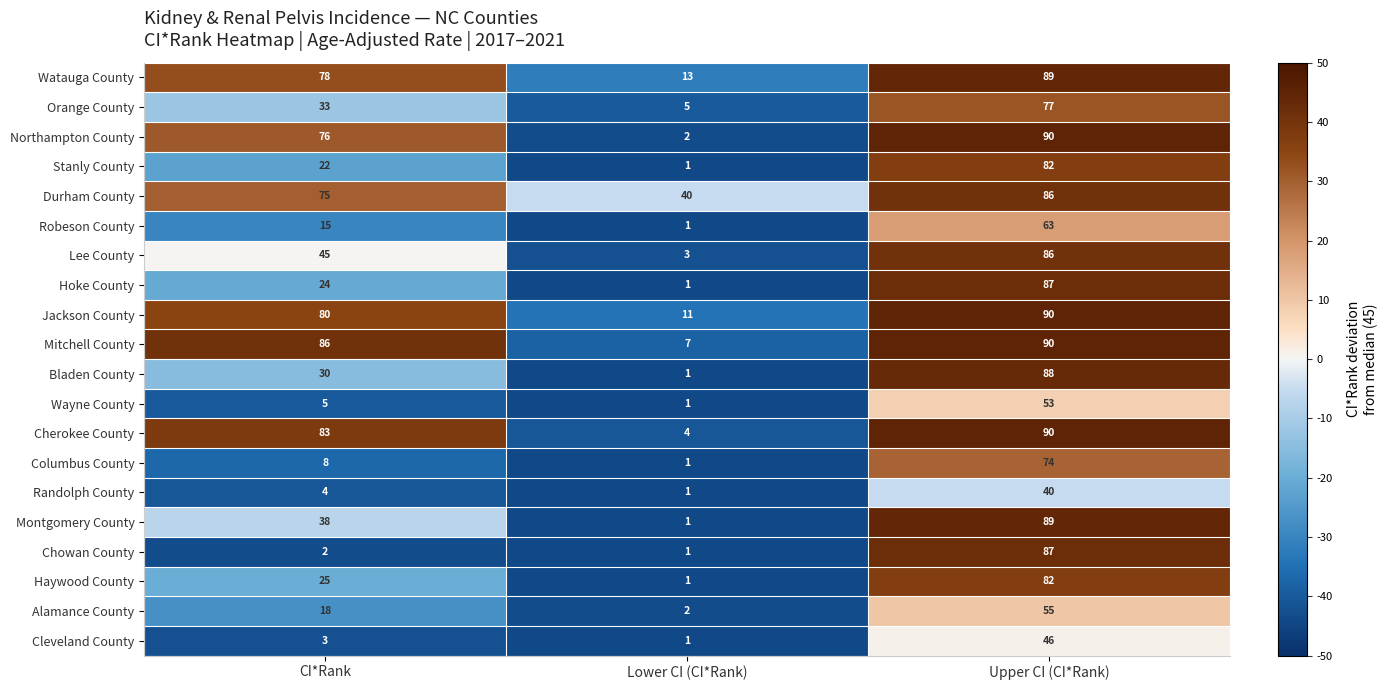

Count the number of categories in the chart.

3